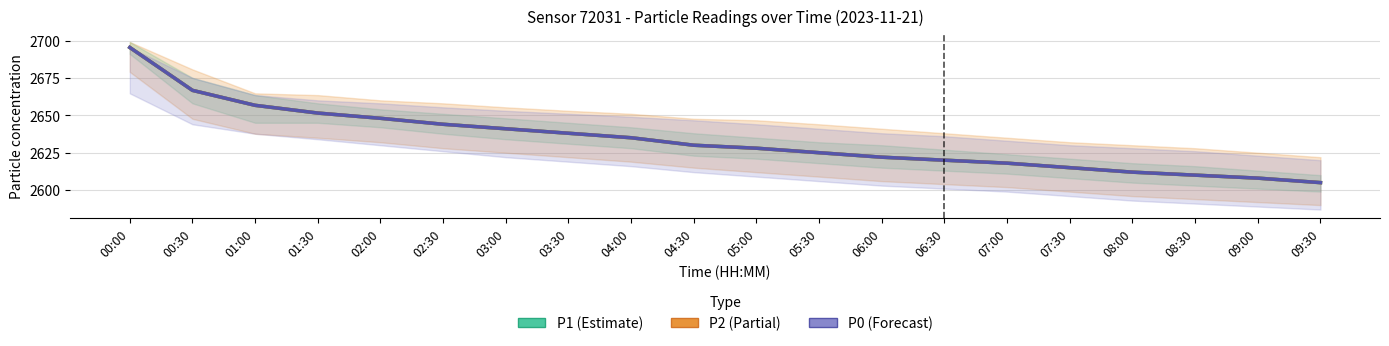

Rank the series by their maximum value, from highest to lowest.

P1 (Estimate), P2 (Partial), P0 (Forecast)